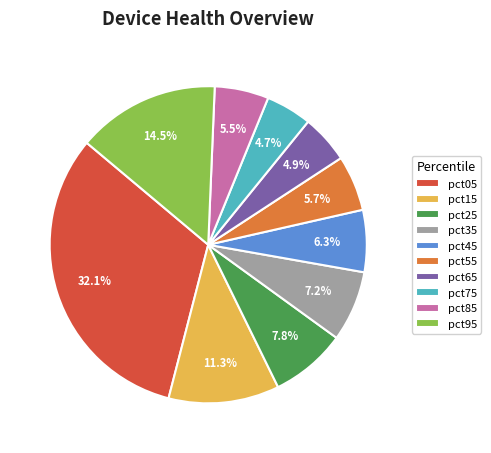

To the nearest percent, what portion does pct55 represent?

6%